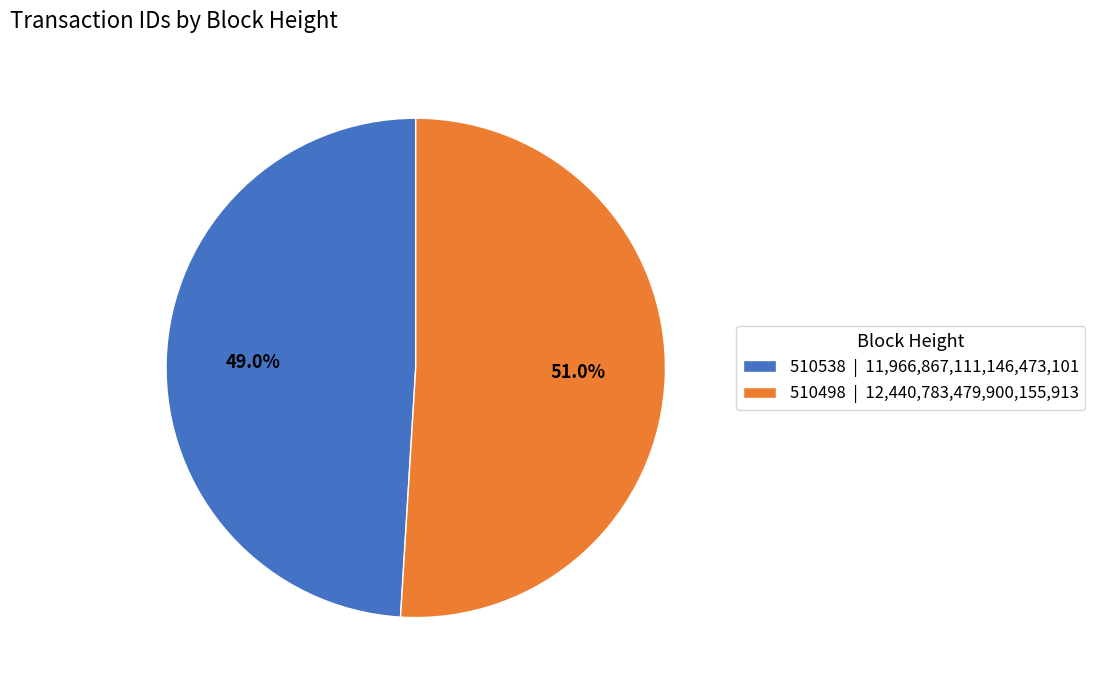

What is the majority slice?

510498